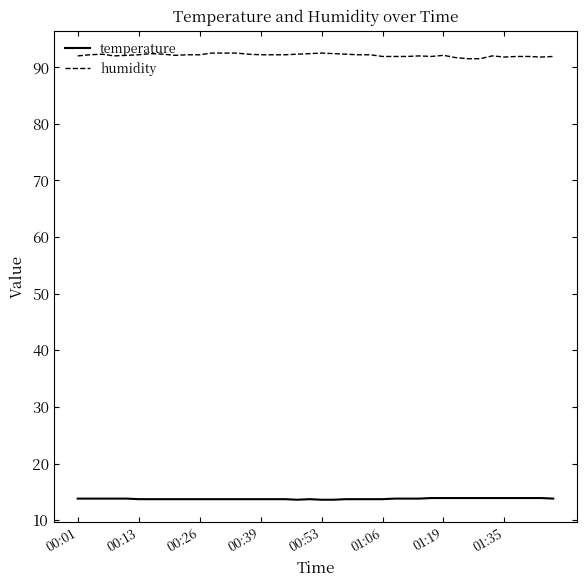

At how many categories does at least one series exceed 88?

40